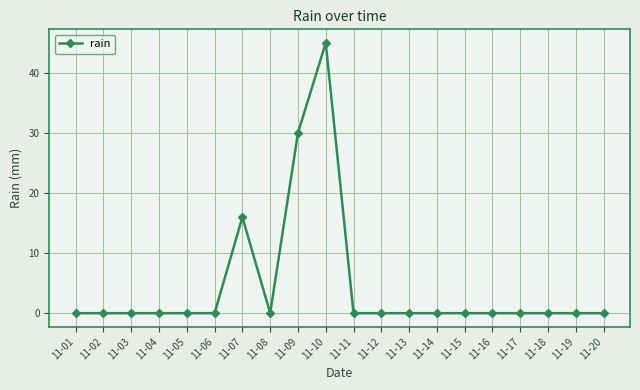

The value at 11-11 is 0. True or false?

True